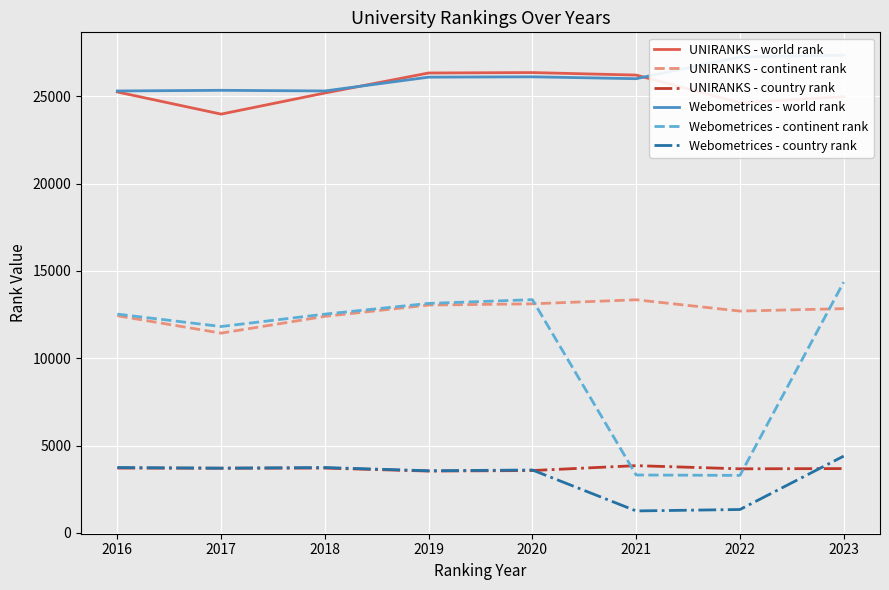

At which category does Webometrices - world rank reach its first local valley?

2018